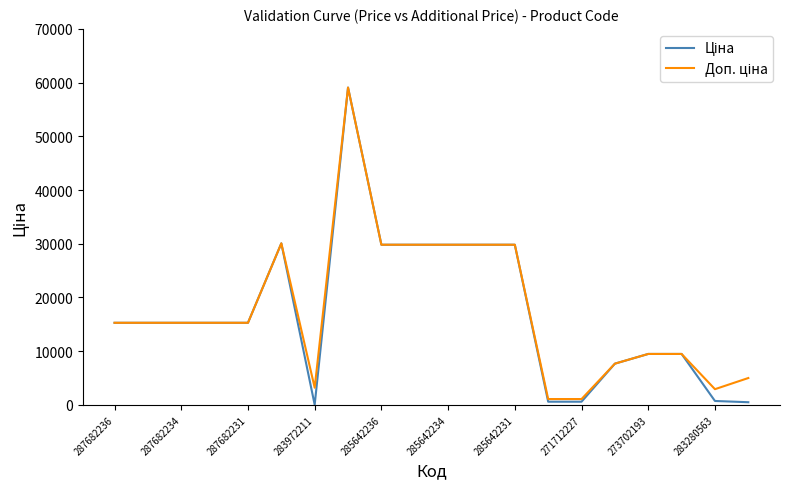

What is the greatest value displayed?

59075.7